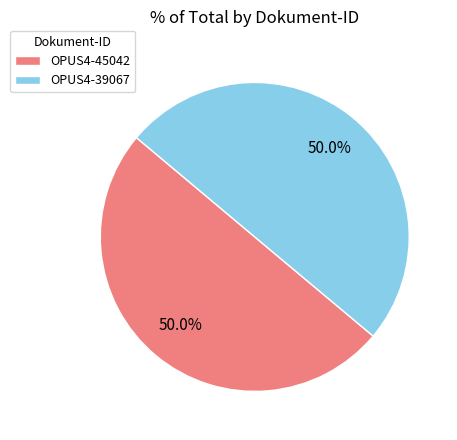

Count the number of slices in the pie.

2